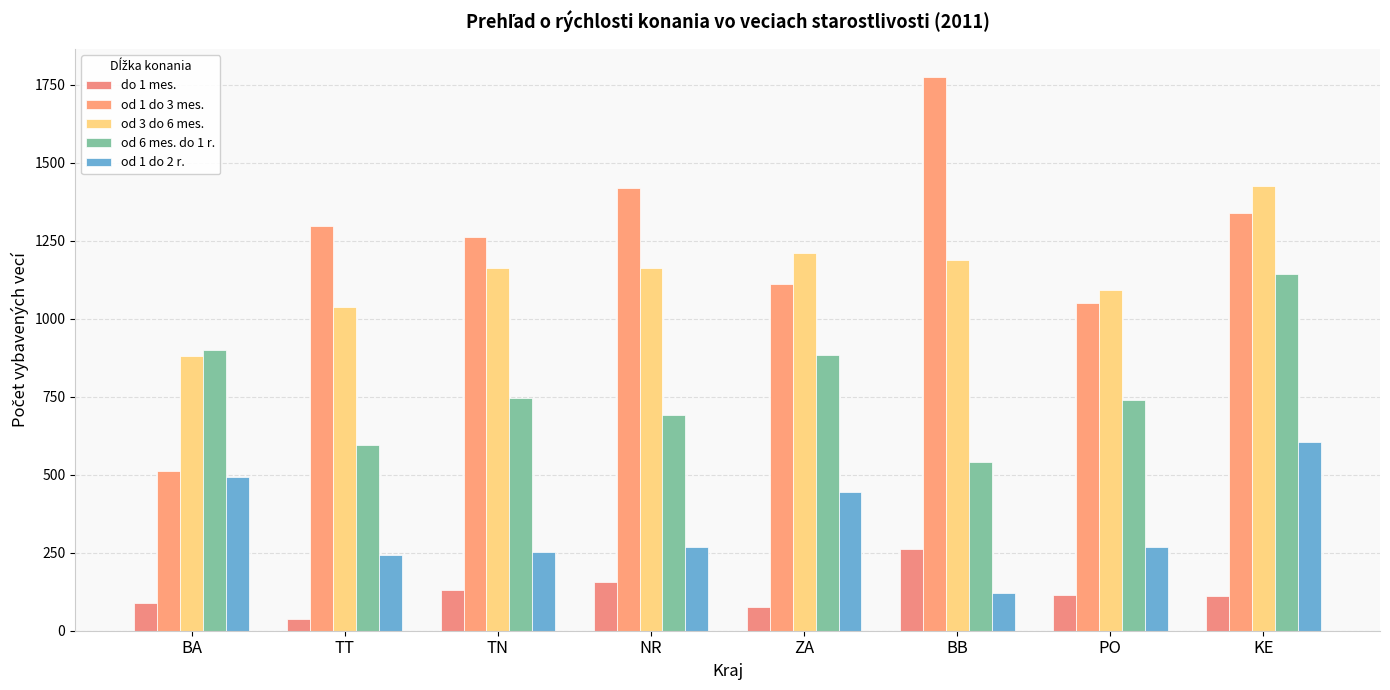

Which category has the lowest value across all series?

TT